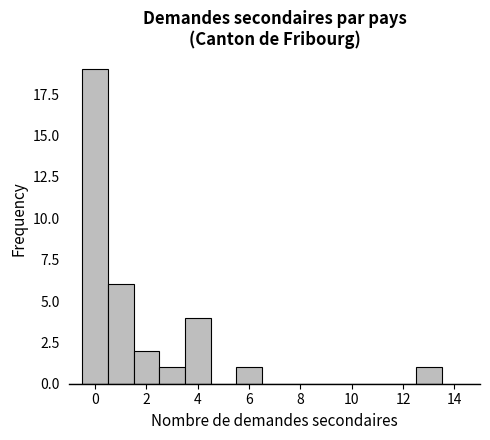

Reading left to right, transcribe this chart: for each bar, give the range it covers on the x-axis and its height. Neither the bar edges nor the heights are printed on the chart, so give them approximately, as read against the axes.

-0.5 to 0.5: 19
0.5 to 1.5: 6
1.5 to 2.5: 2
2.5 to 3.5: 1
3.5 to 4.5: 4
4.5 to 5.5: 0
5.5 to 6.5: 1
6.5 to 7.5: 0
7.5 to 8.5: 0
8.5 to 9.5: 0
9.5 to 10.5: 0
10.5 to 11.5: 0
11.5 to 12.5: 0
12.5 to 13.5: 1